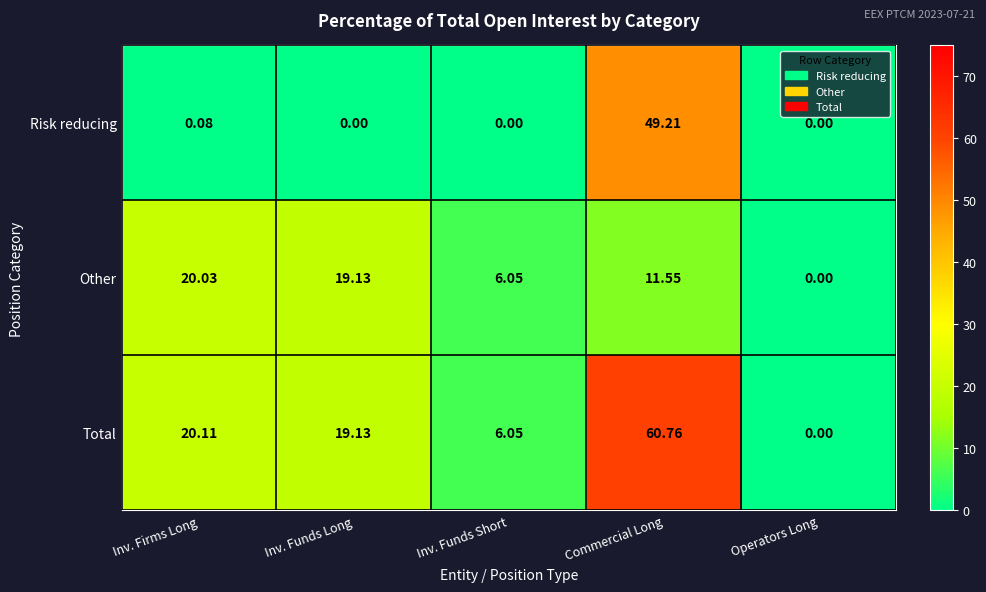

At which category is the sum across all series the highest?

Commercial Long